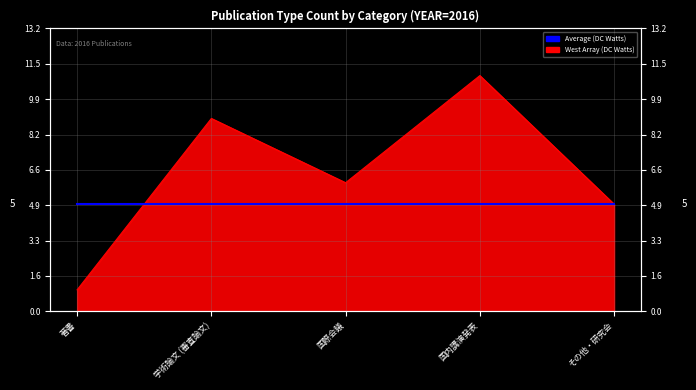

How many values are between 5 and 9?

3